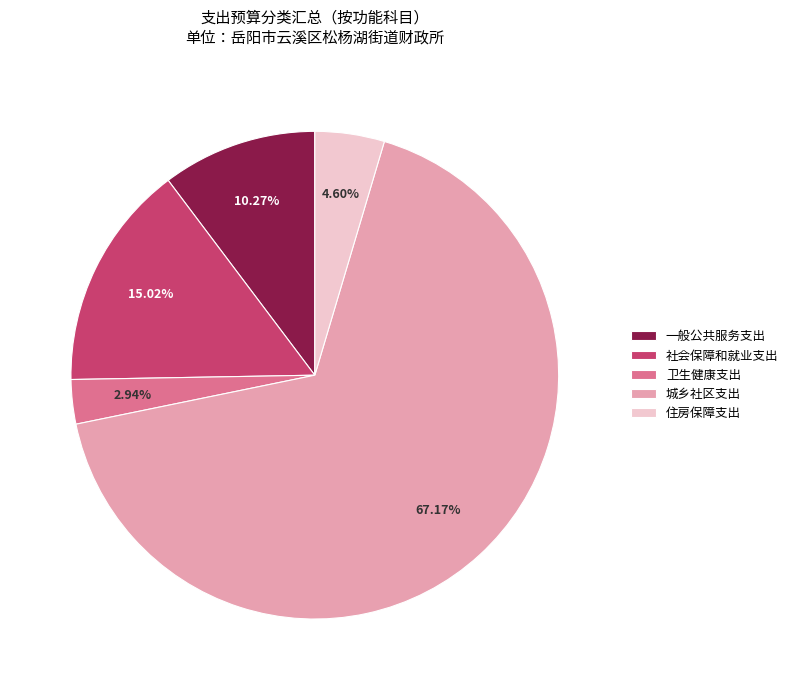

Which slice represents more than half of the pie?

城乡社区支出